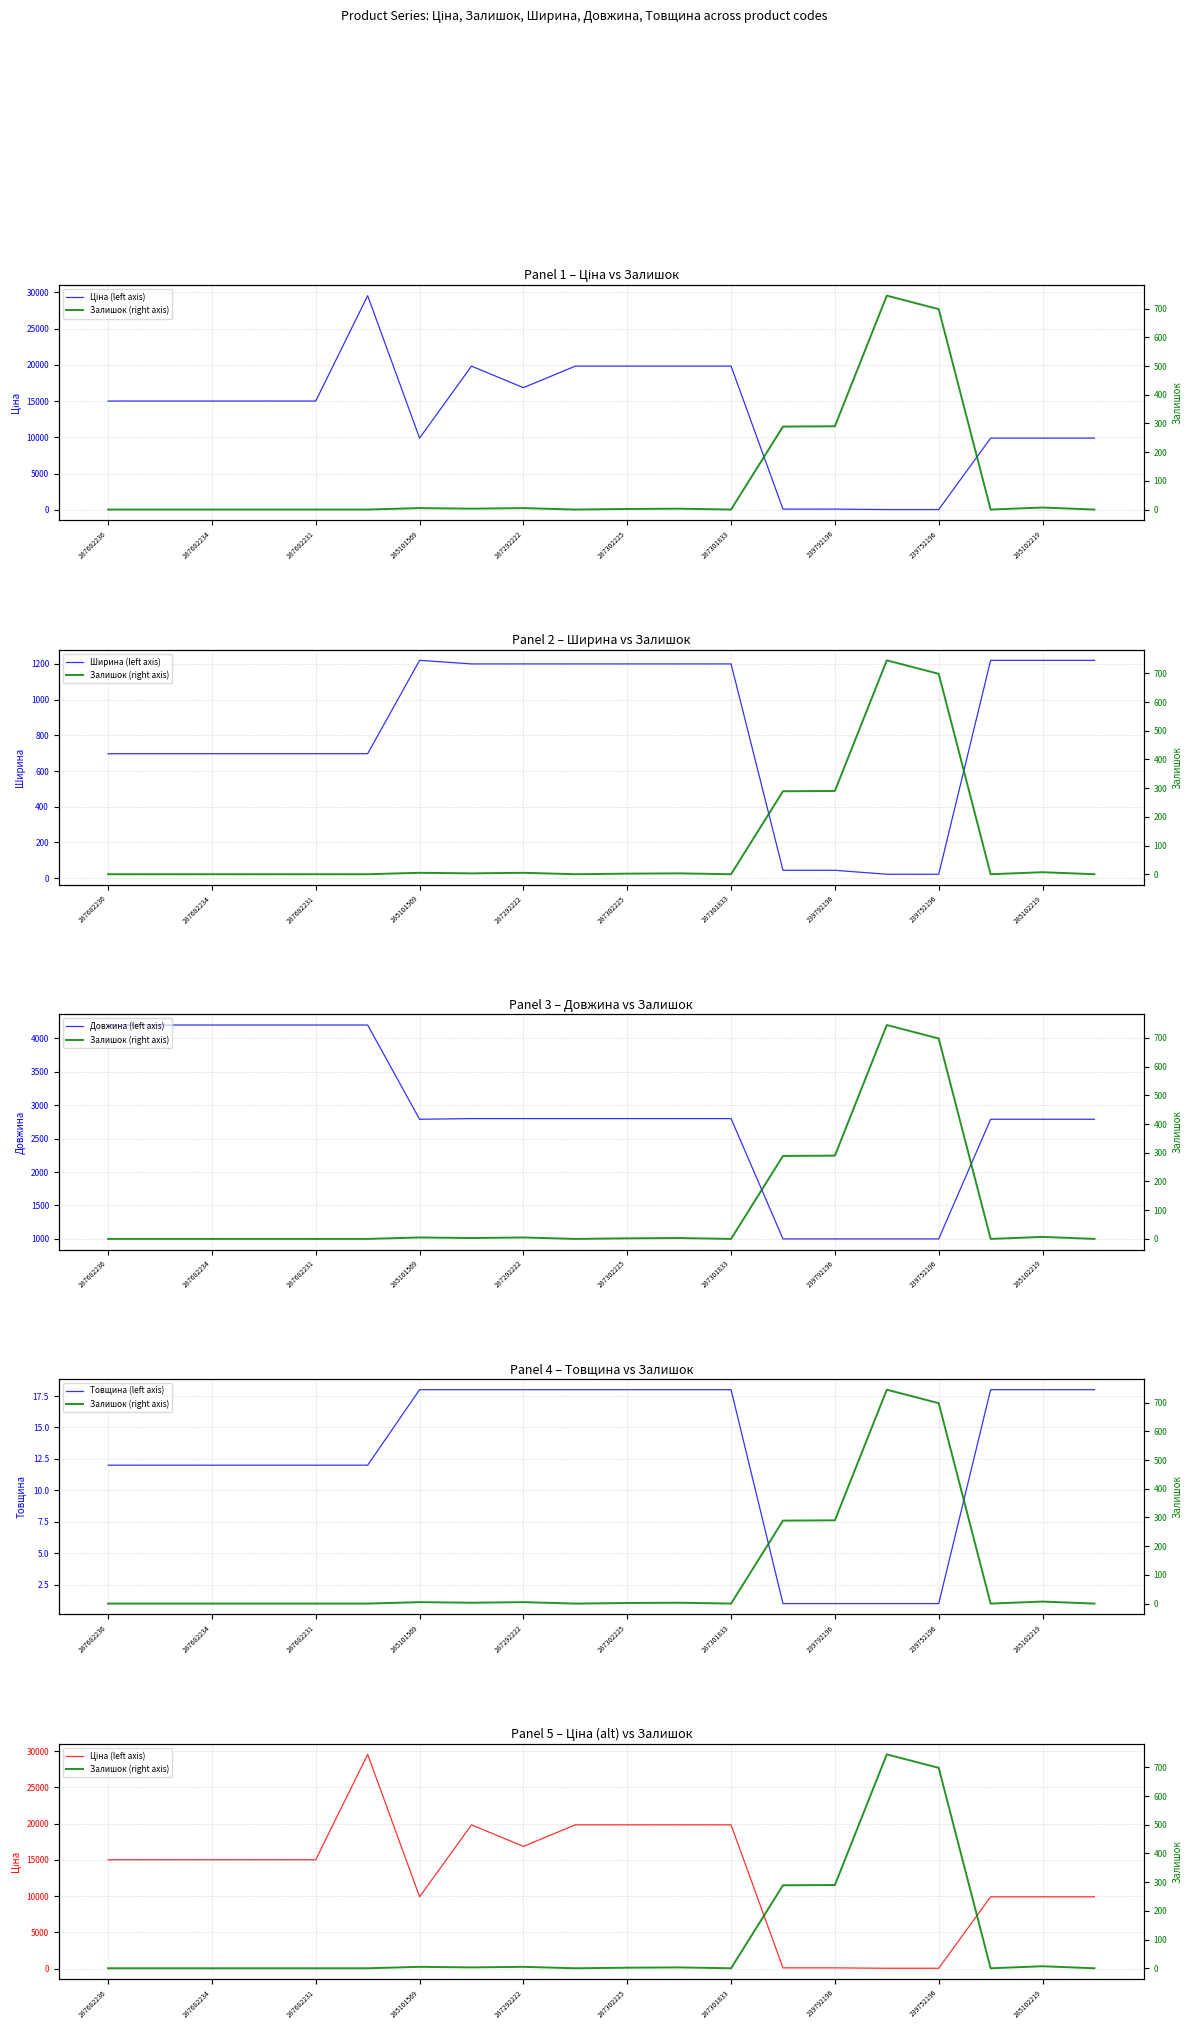

What is the greatest value displayed?

29548.9